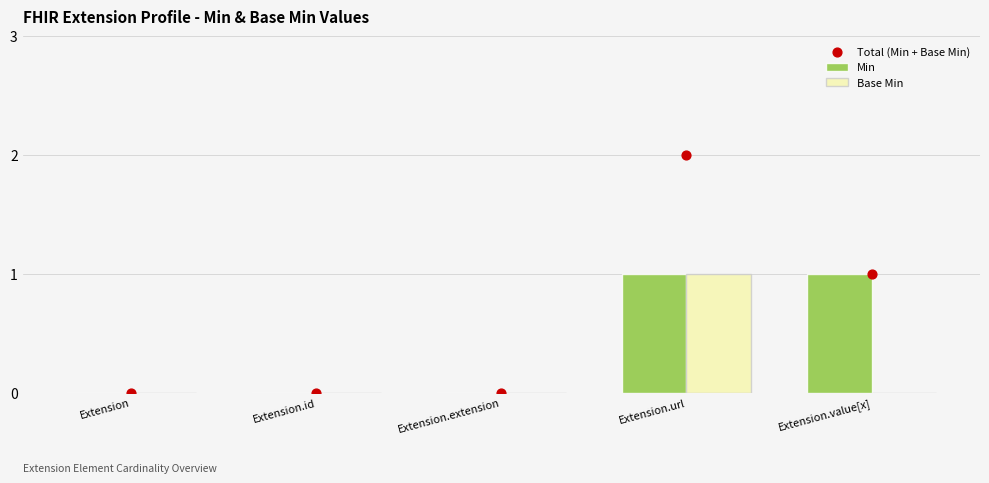

Which series has the widest spread of Y values?

Total (Min + Base Min)